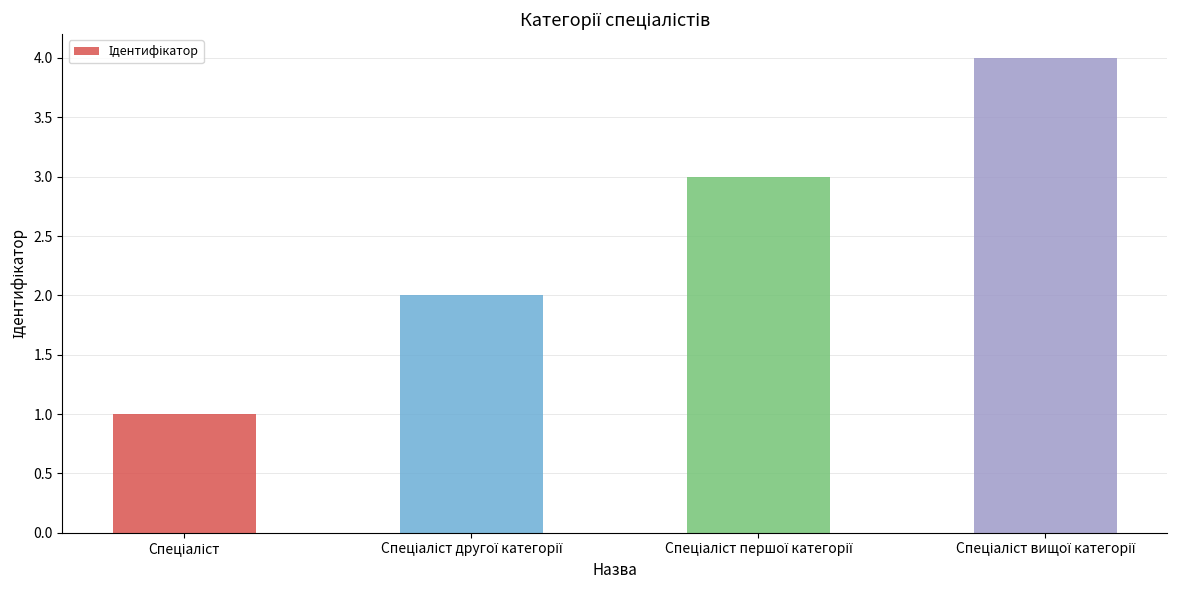

What is the greatest value displayed?

4